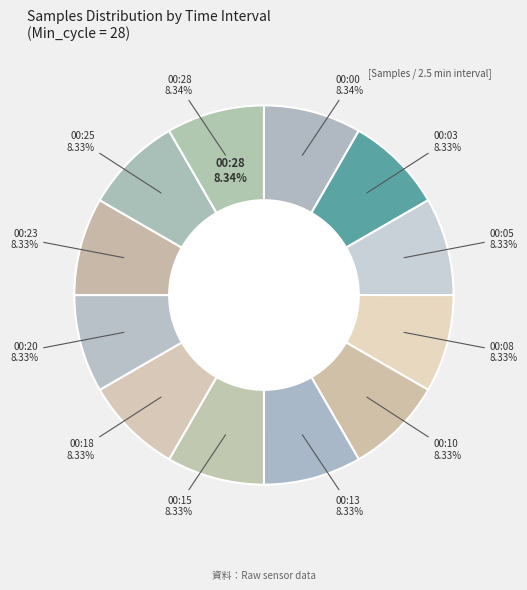

Rank the categories by value from highest to lowest.

00:28, 00:00, 00:15, 00:05, 00:23, 00:13, 00:08, 00:03, 00:10, 00:25, 00:20, 00:18